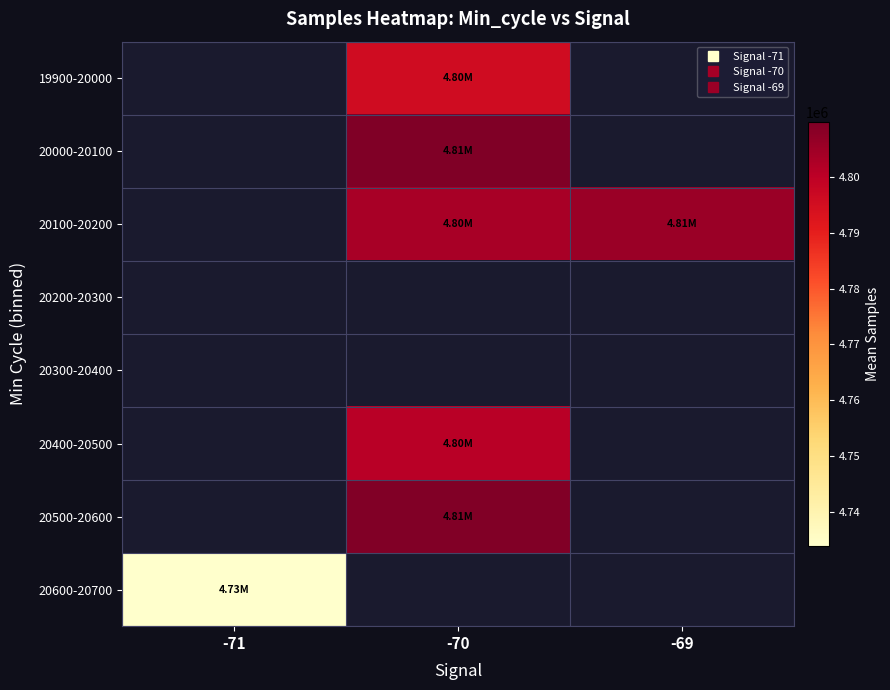

True or false: 20000-20100 has a value of 4809916.7 at -70.

True